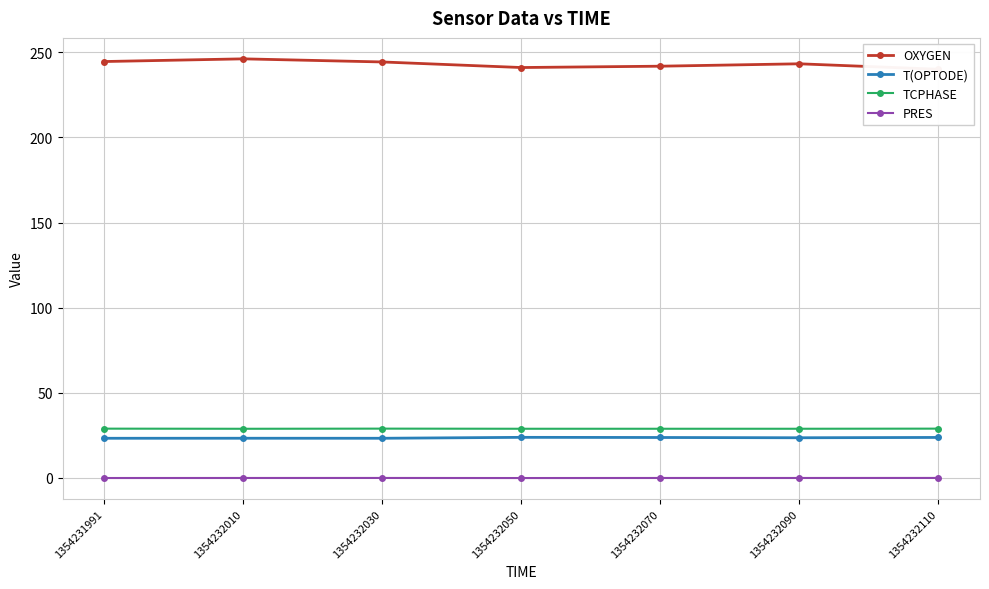

Reading left to right, transcribe all the data shown in this chart.

OXYGEN: 1354231991=244.6	1354232010=246.2	1354232030=244.4	1354232050=241.1	1354232070=241.9	1354232090=243.3	1354232110=240.1
T(OPTODE): 1354231991=23.3	1354232010=23.3	1354232030=23.3	1354232050=23.8	1354232070=23.7	1354232090=23.6	1354232110=23.7
TCPHASE: 1354231991=28.9	1354232010=28.8	1354232030=28.9	1354232050=28.9	1354232070=28.9	1354232090=28.9	1354232110=28.9
PRES: 1354231991=-0.1	1354232010=-0.1	1354232030=-0.1	1354232050=-0.1	1354232070=-0.1	1354232090=-0.1	1354232110=-0.1